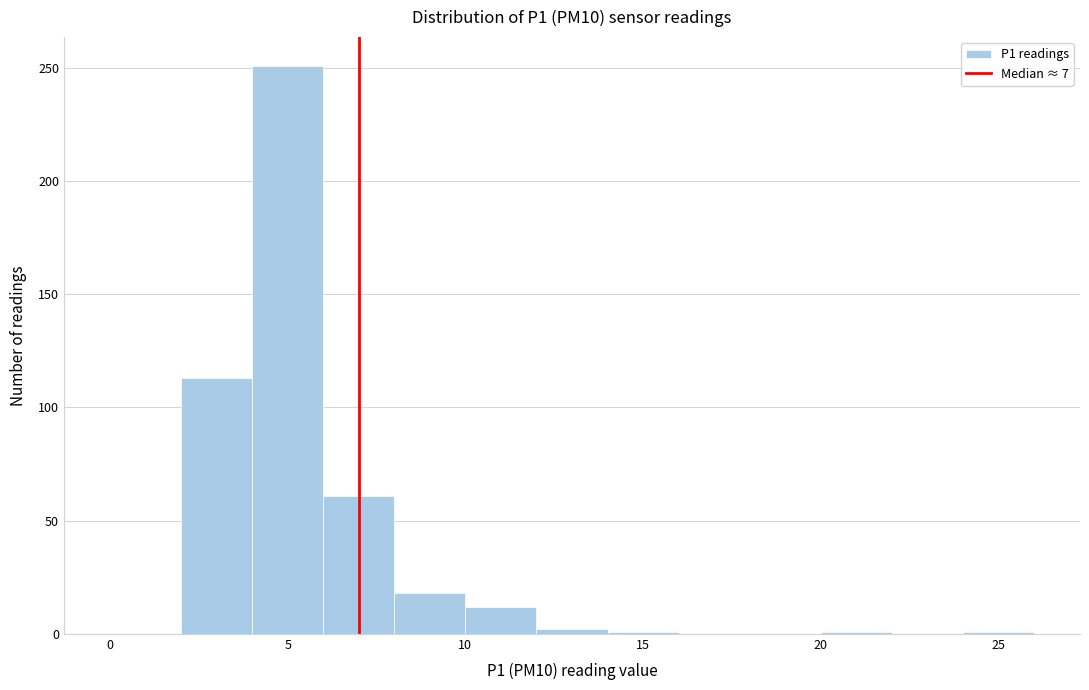

Over which range of the x-axis is the bar tallest?

4 to 6